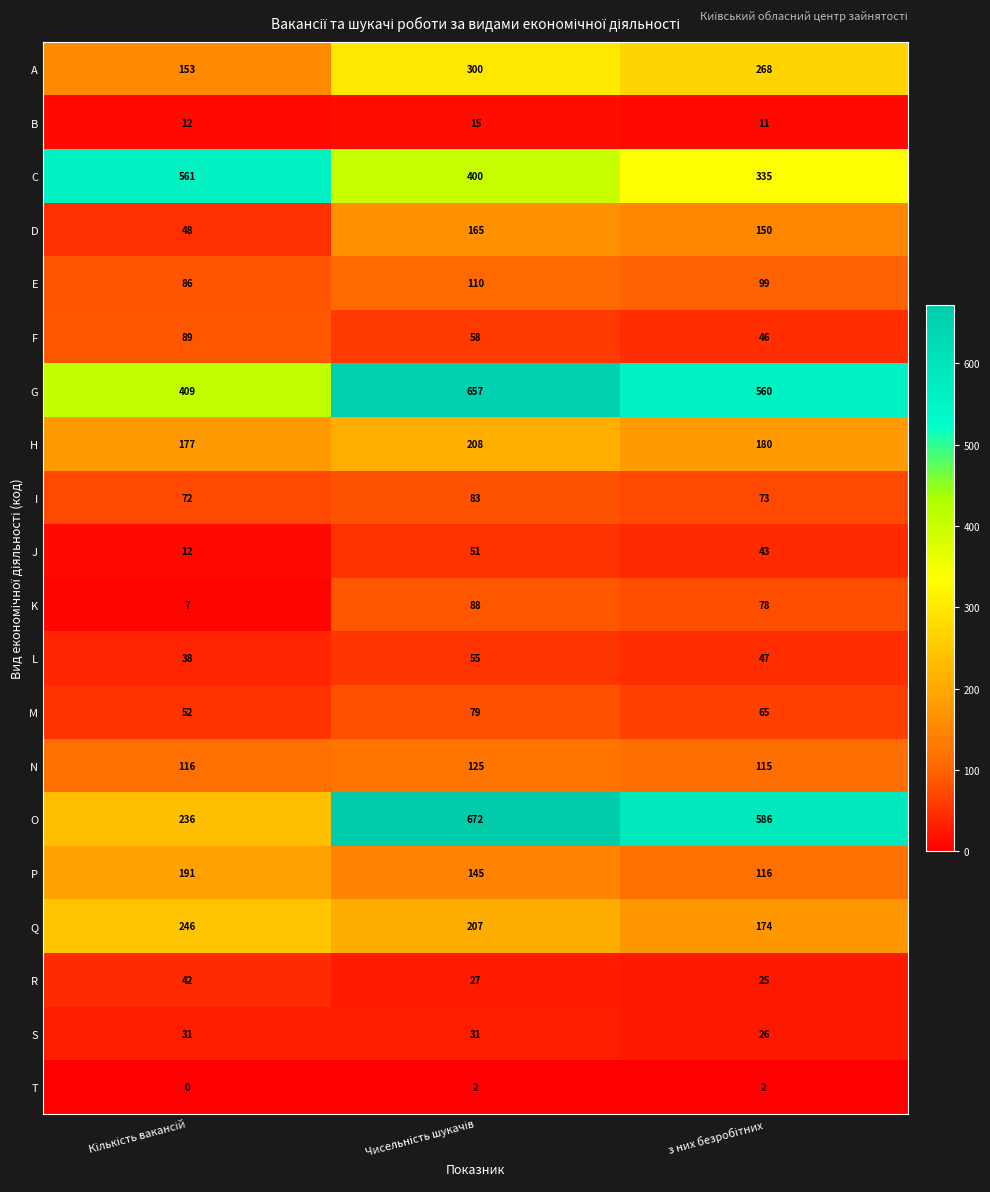

What is the difference between the maximum and second lowest values in the A series?

32